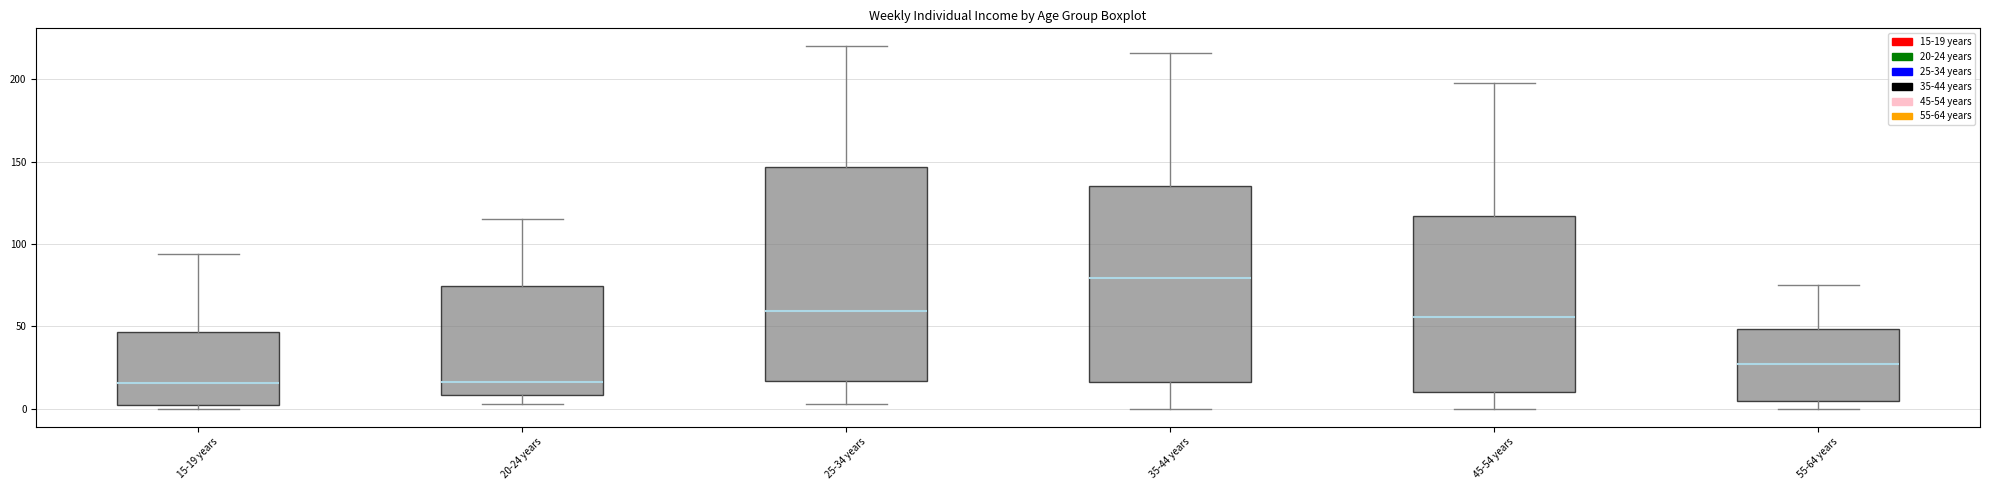

Where is the upper edge of the box for 45-54 years on the y-axis? The values are not printed on the chart, so give them approximately, as read against the axis.

115